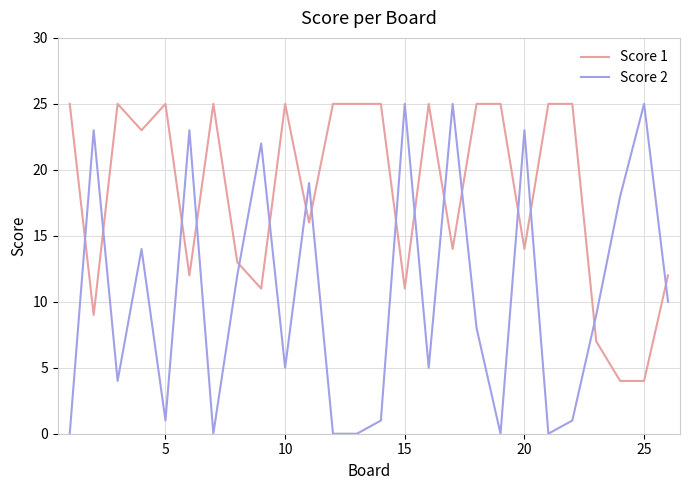

What is the sum of all Score 2 values?

273